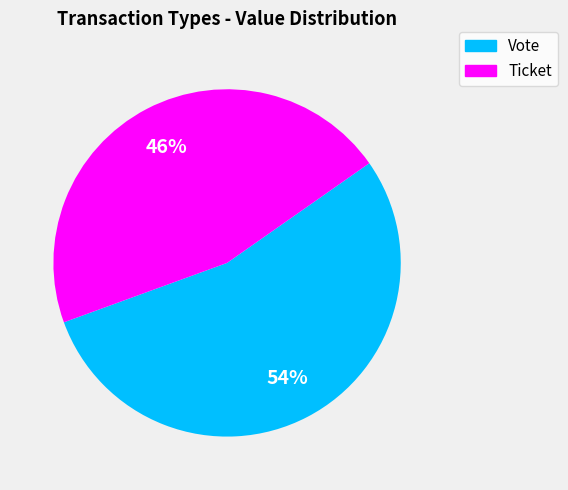

Count the number of slices in the pie.

2